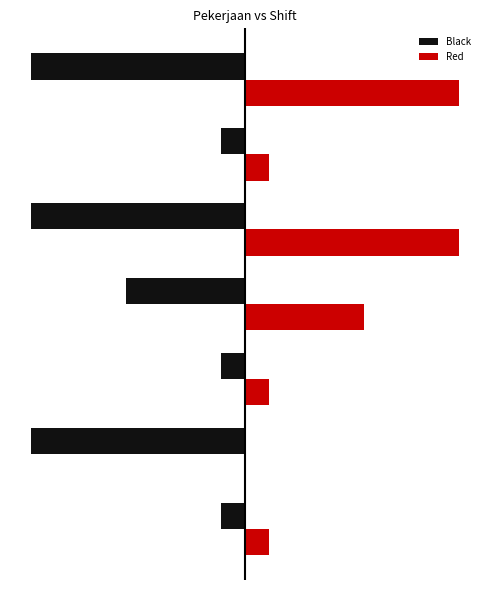

What are all the series names shown in the legend?

Black, Red